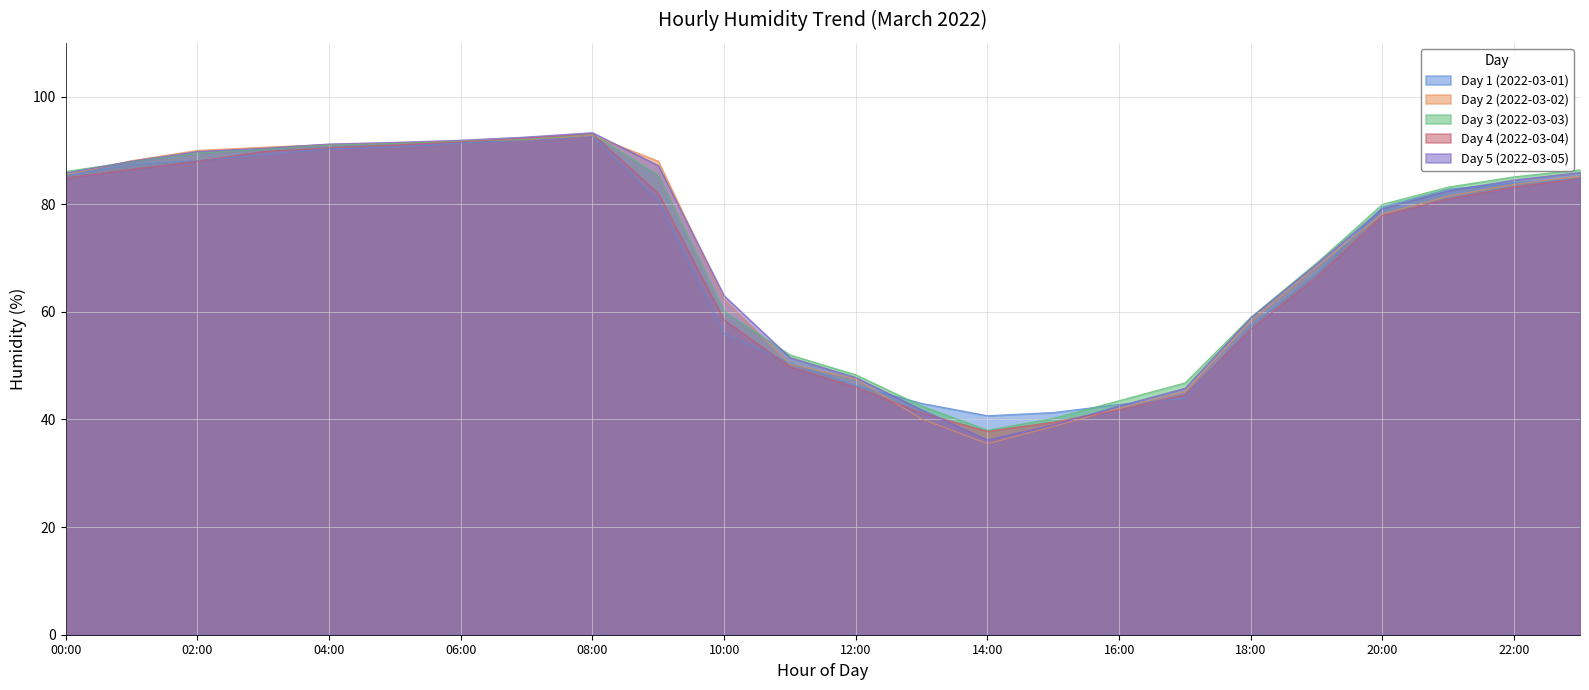

How many intersections are there between Day 3 (2022-03-03) and Day 4 (2022-03-04)?

2